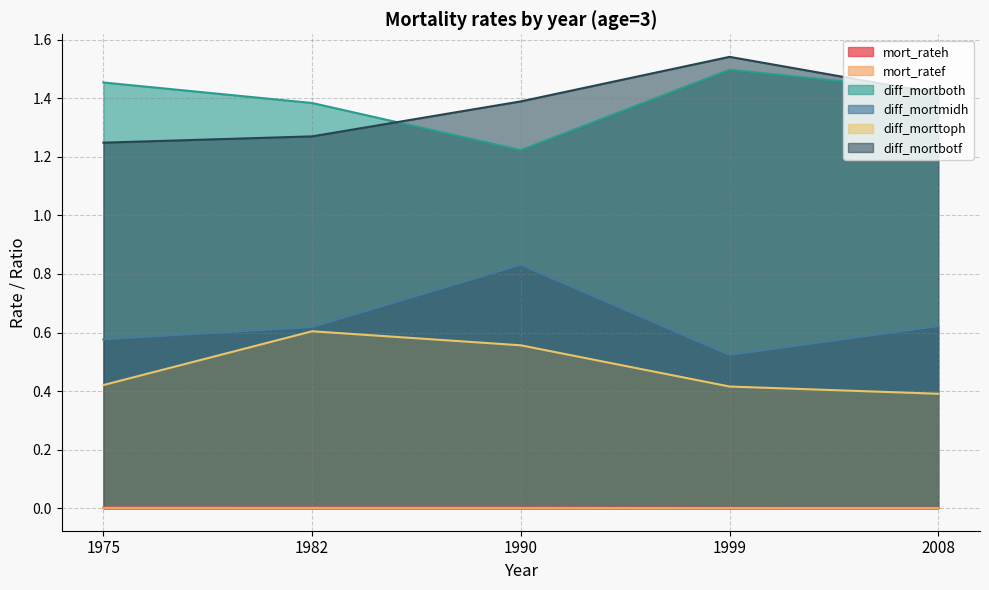

True or false: mort_ratef and diff_mortboth intersect in this chart.

False